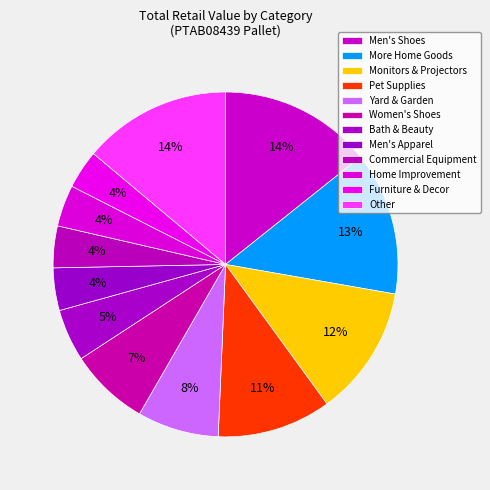

How many segments does this pie chart have?

12